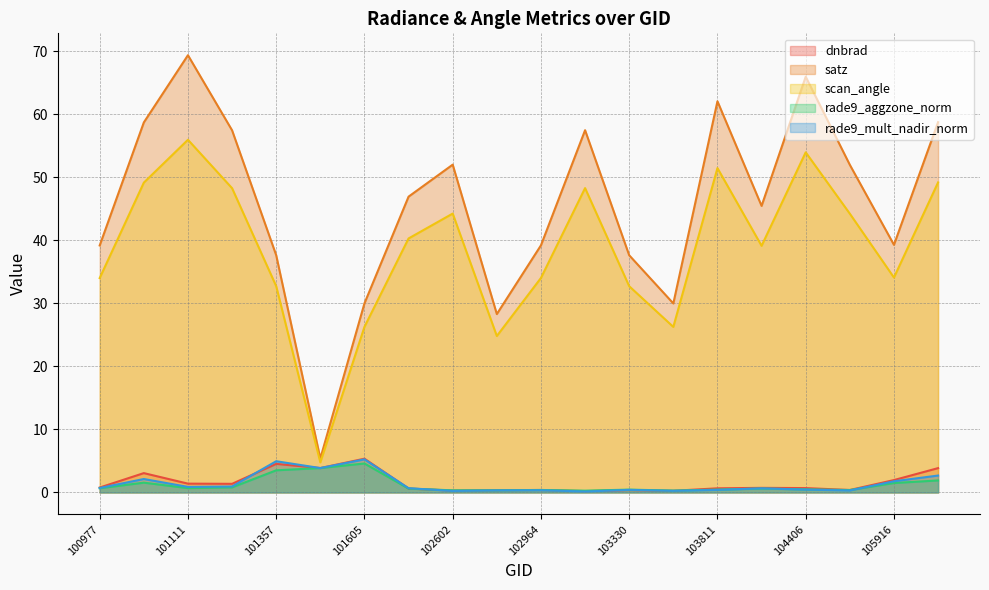

What is the difference between the highest and lowest values at 102602?

51.8